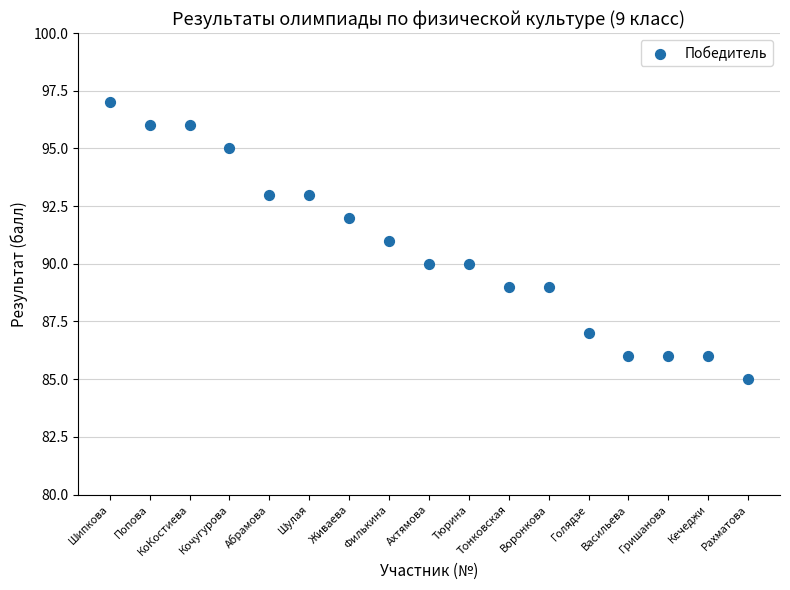

What is the range of X values (max minus min)?

16